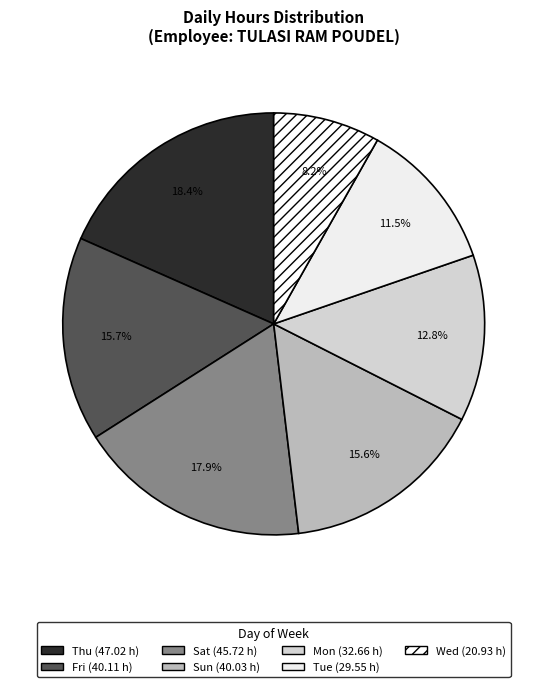

How many slices are in this pie chart?

7